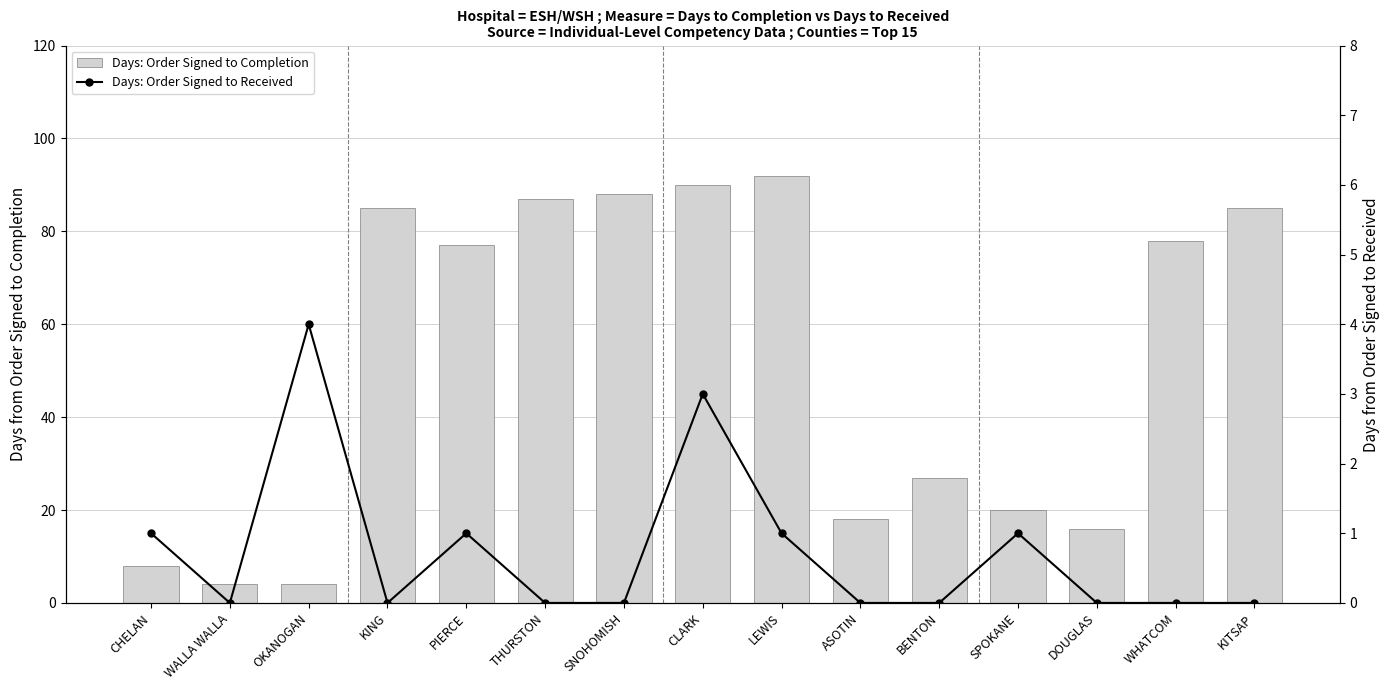

Reading right to left, what are all the values shown in this chart?

Days: Order Signed to Completion: 85	78	16	20	27	18	92	90	88	87	77	85	4	4	8
Days: Order Signed to Received: 0	0	0	1	0	0	1	3	0	0	1	0	4	0	1